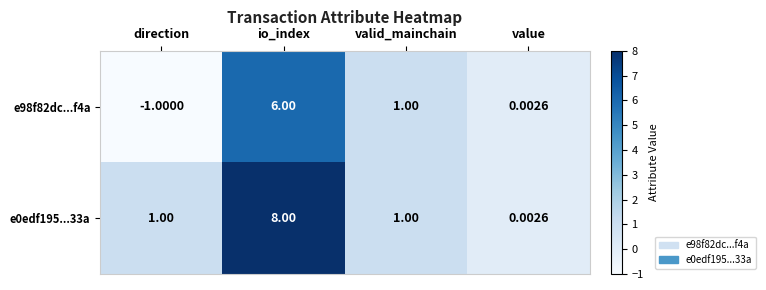

At which label does e98f82dc...f4a reach its minimum?

direction